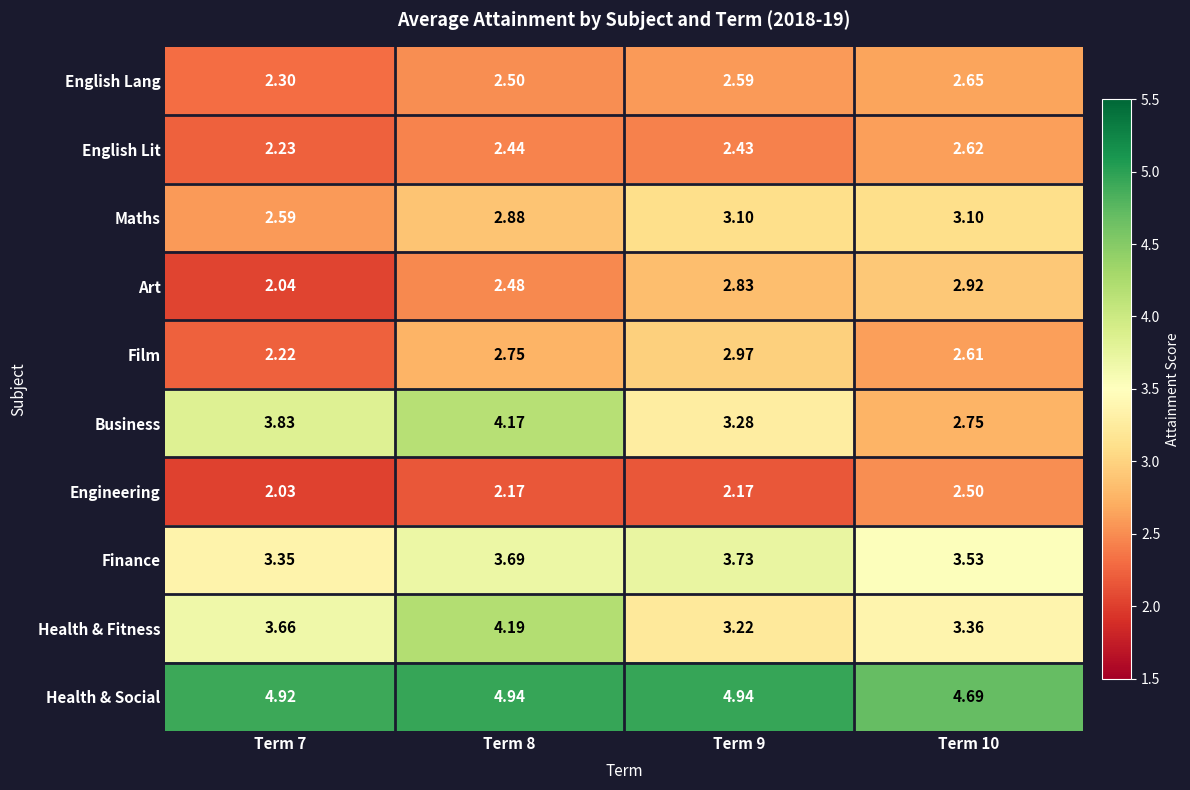

Which category has the lowest value across all series?

Term 7